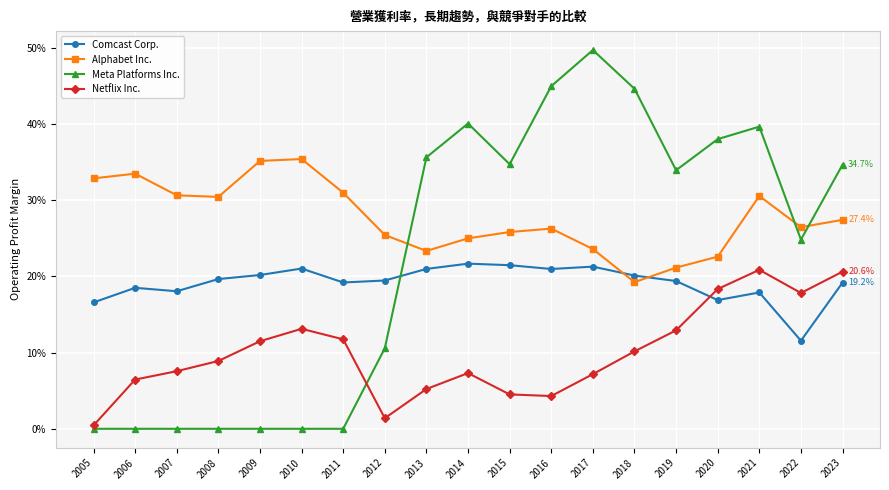

Is this an area chart (filled region under the line)?

No